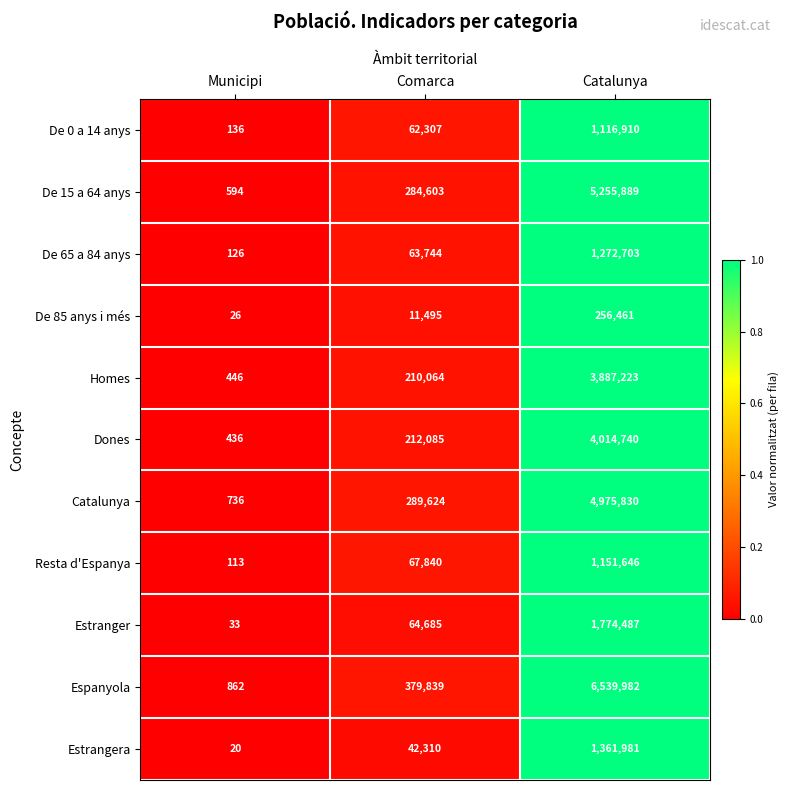

How many categories are shown in the chart?

3